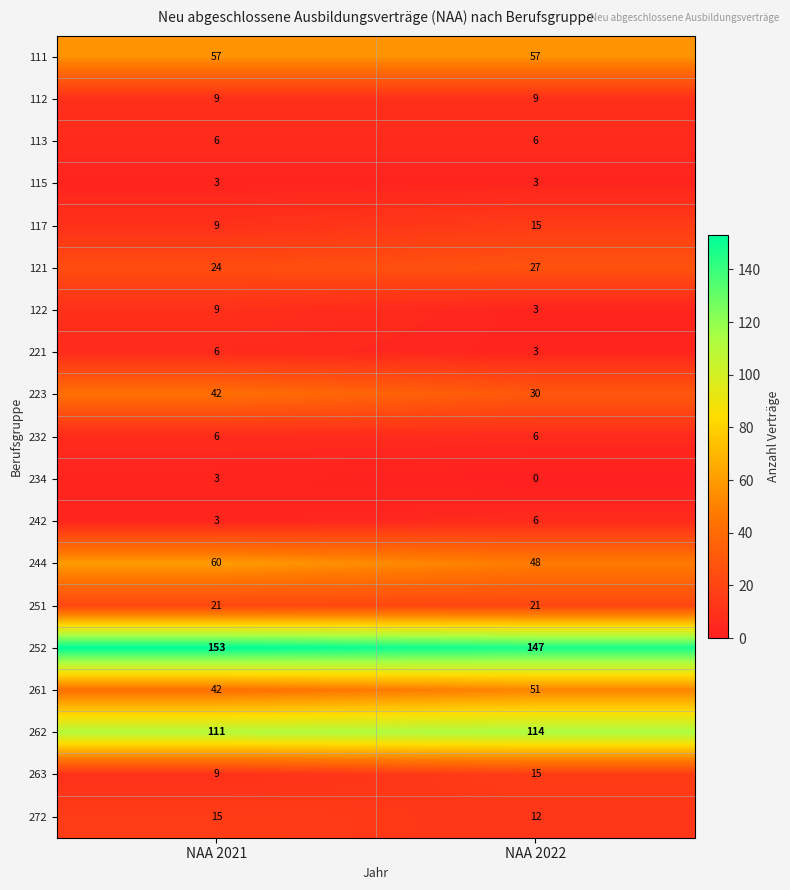

What is the total value across all series at NAA 2022?

573